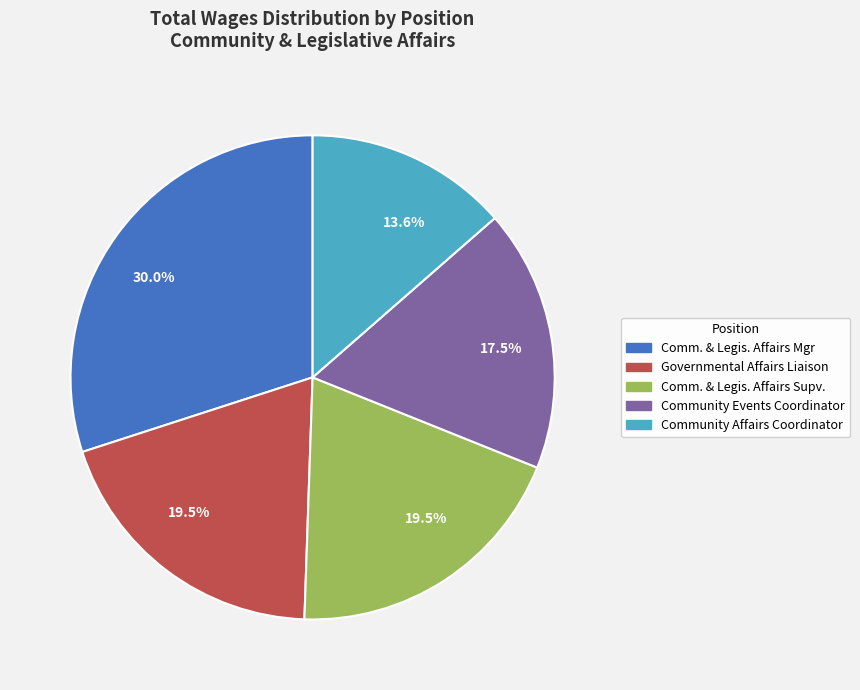

How many segments does this pie chart have?

5